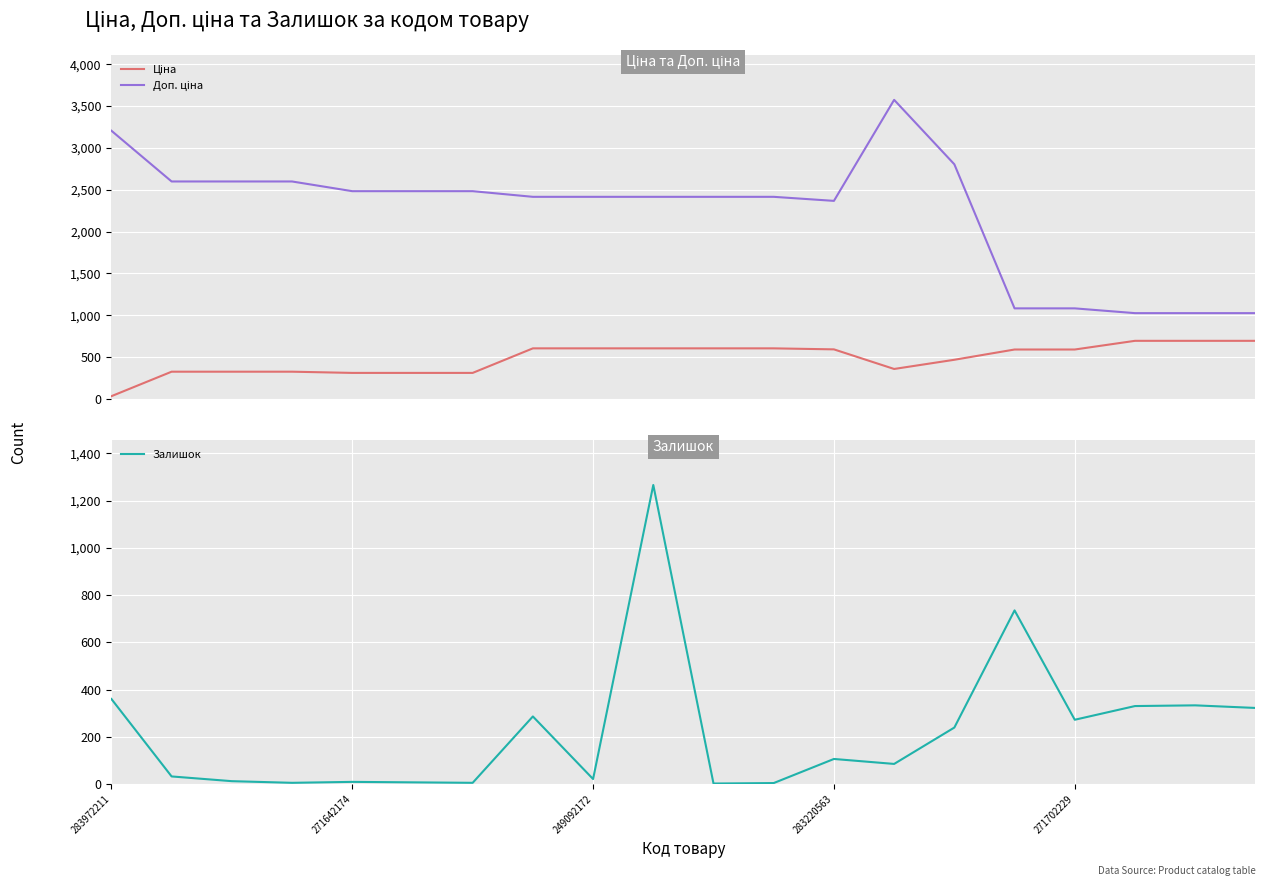

Is it true that Залишок equals 360 at 283972211?

True